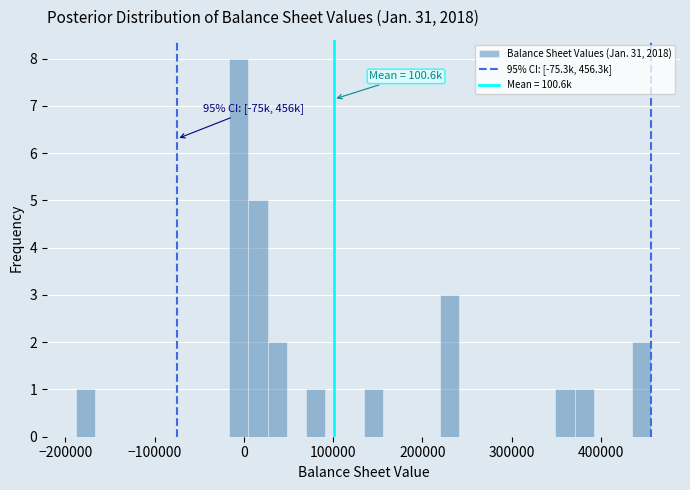

Around what value on the x-axis is the tallest bar? Give the approximate position of its centre, as read against the axis.

-10000